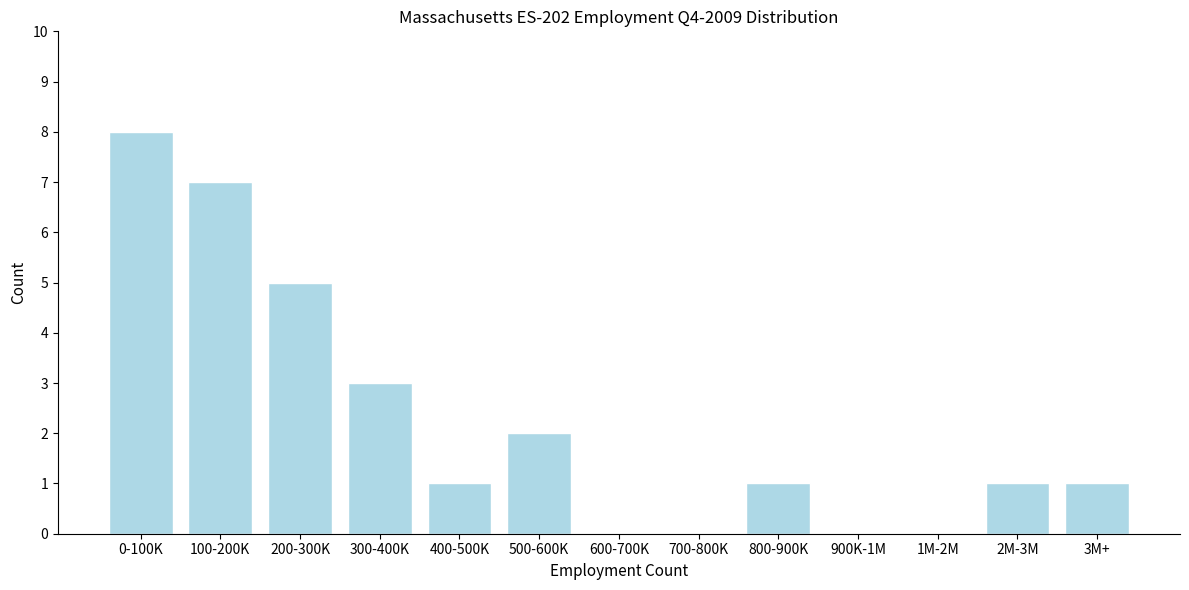

Reading left to right, what are all the values shown in this chart?

0-100K=8	100-200K=7	200-300K=5	300-400K=3	400-500K=1	500-600K=2	600-700K=0	700-800K=0	800-900K=1	900K-1M=0	1M-2M=0	2M-3M=1	3M+=1